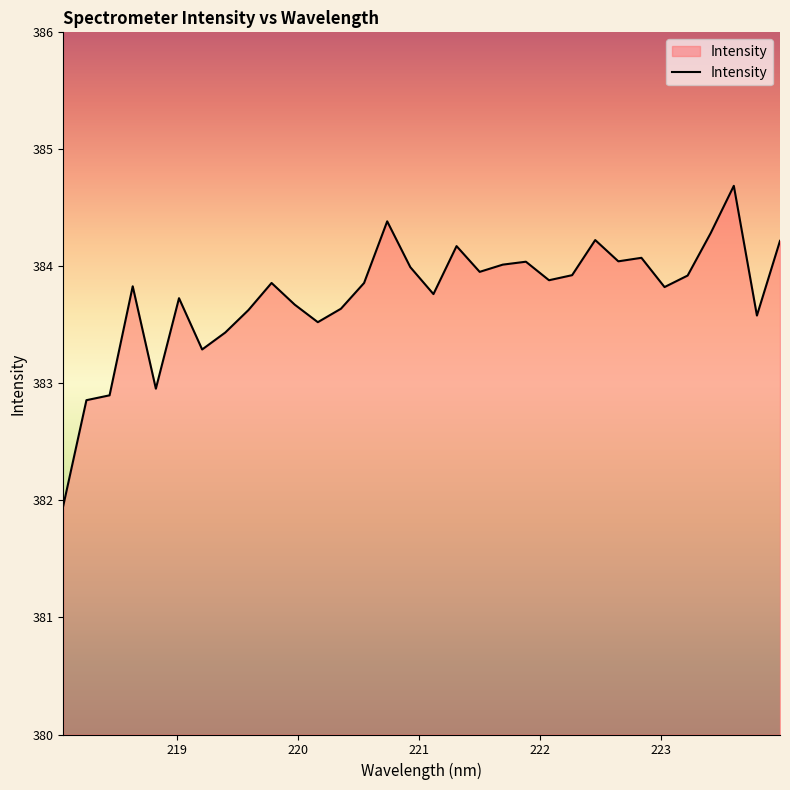

What is the smallest value displayed?

382.0